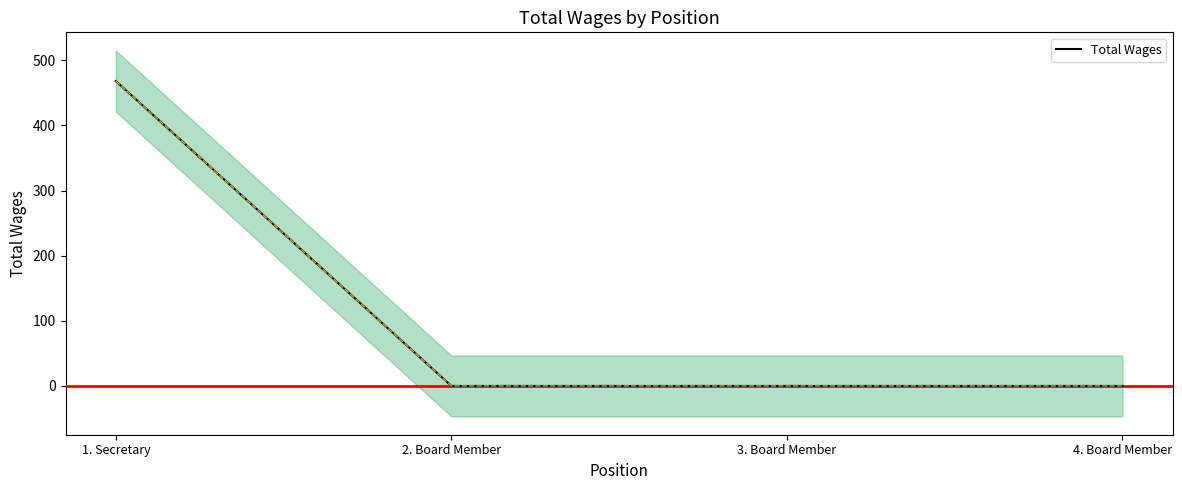

What is the label of the 3rd point from the right?

2. Board Member